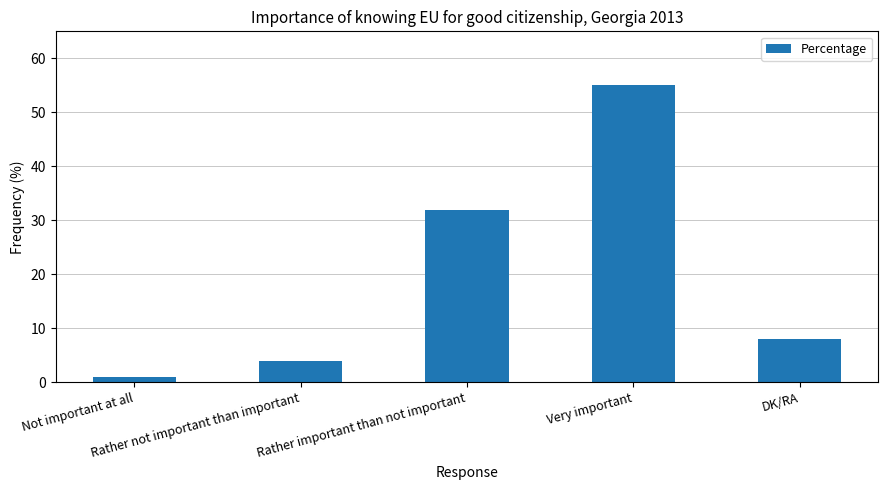

The value at Very important is 13. True or false?

False